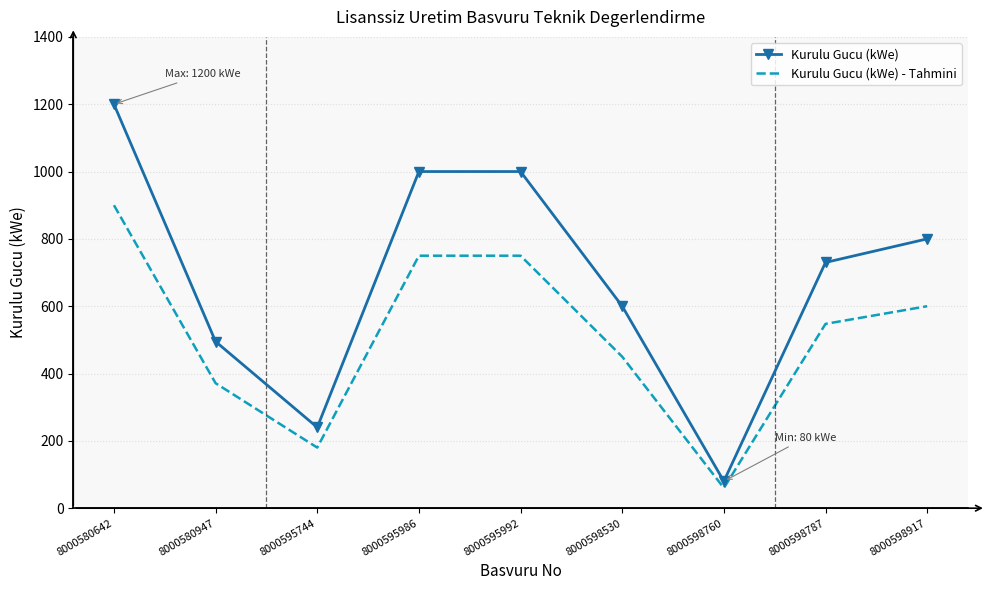

The Kurulu Gucu (kWe) - Tahmini series shows 900.0 at 8000580642. True or false?

True